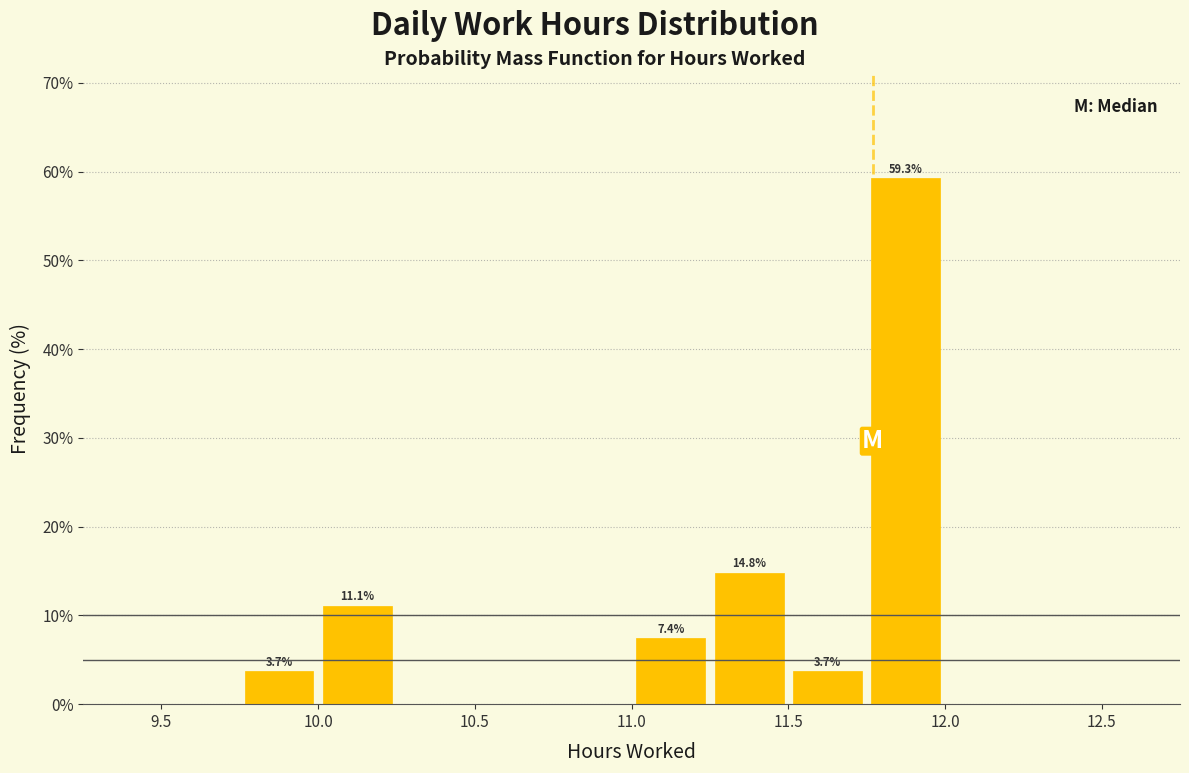

Over which range of the x-axis is the bar tallest?

11.75 to 12.00